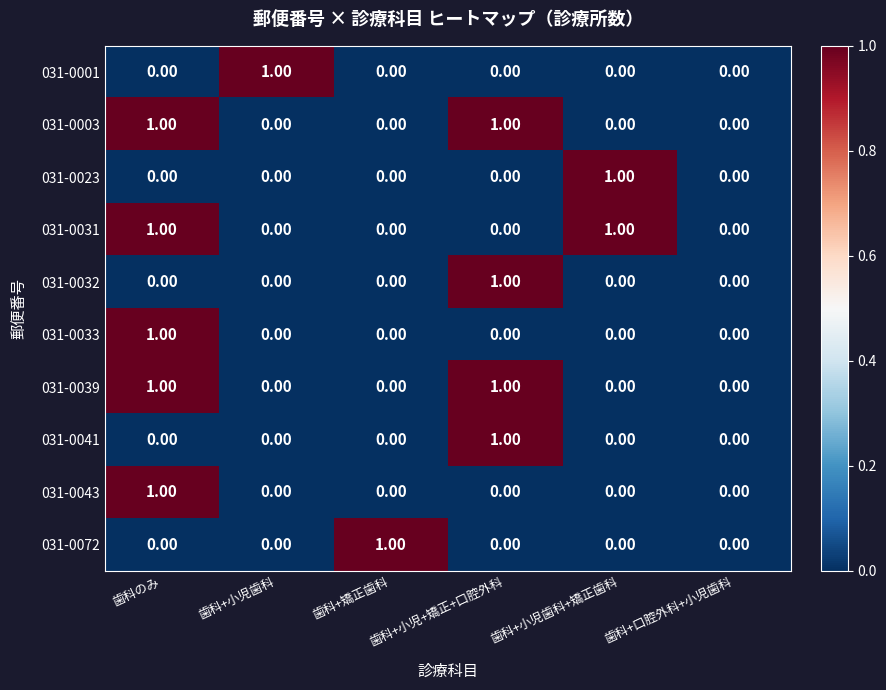

Is the value of 031-0072 at 歯科+矯正歯科 greater than the value of 031-0039 at 歯科+小児歯科?

Yes